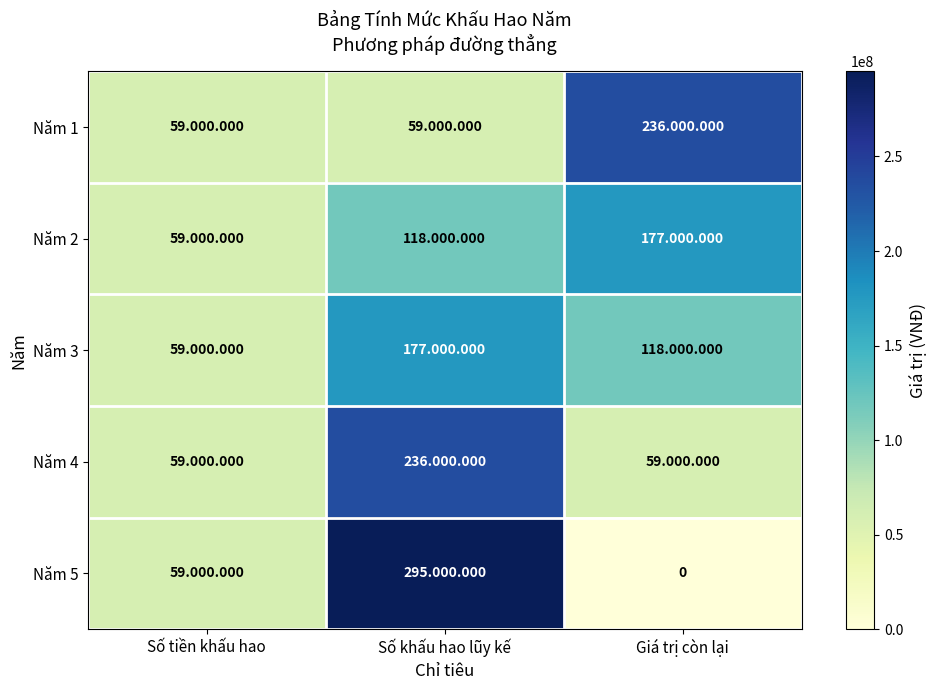

At how many categories does at least one series exceed 202979048?

2